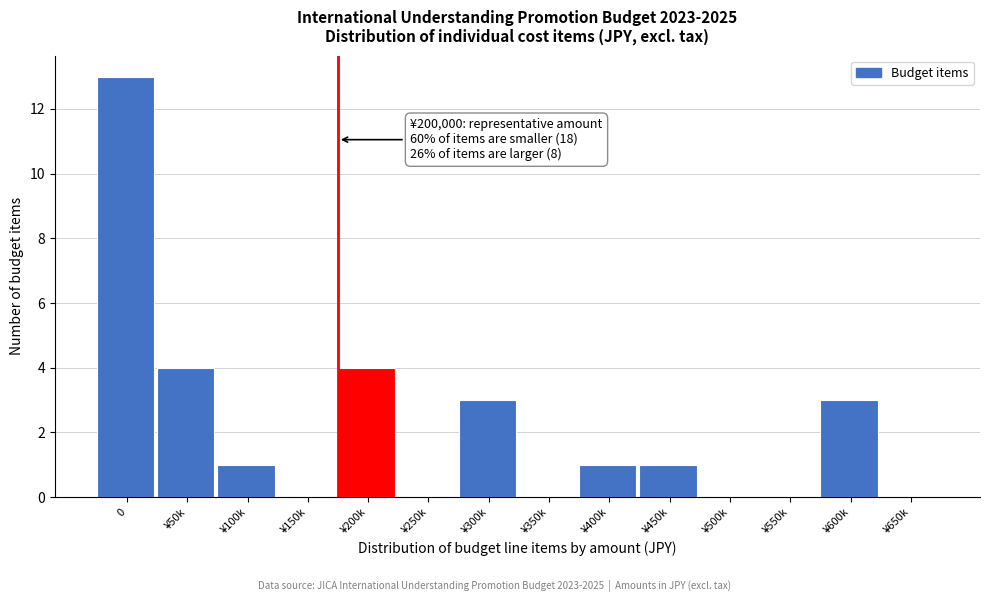

Reading left to right, list all the values displayed in this chart.

0=13	¥50k=4	¥100k=1	¥150k=0	¥200k=4	¥250k=0	¥300k=3	¥350k=0	¥400k=1	¥450k=1	¥500k=0	¥550k=0	¥600k=3	¥650k=0